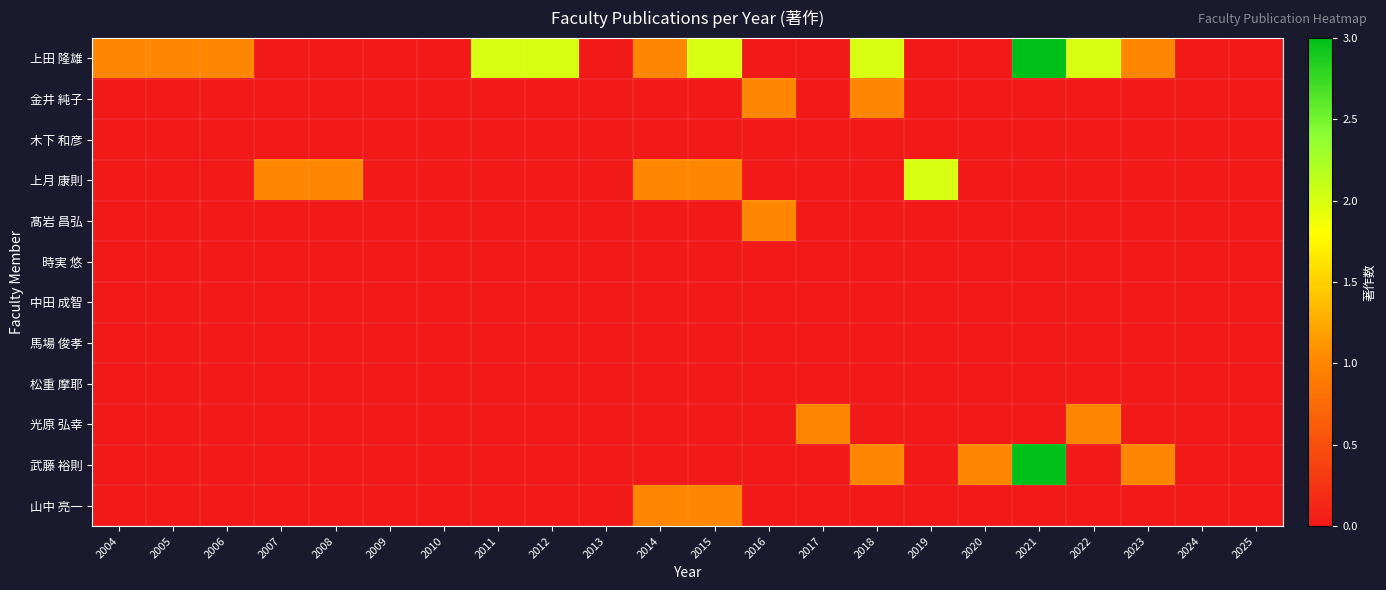

Which series has the widest spread of values?

上田 隆雄